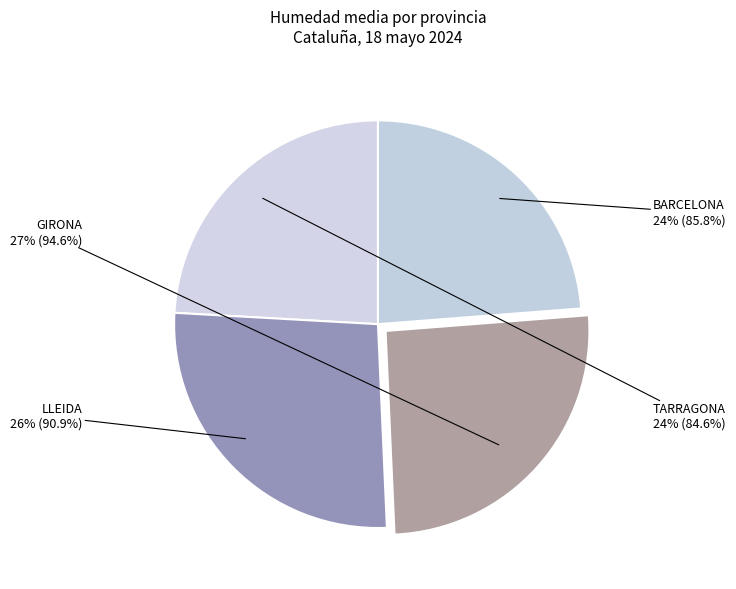

How many slices are in this pie chart?

4